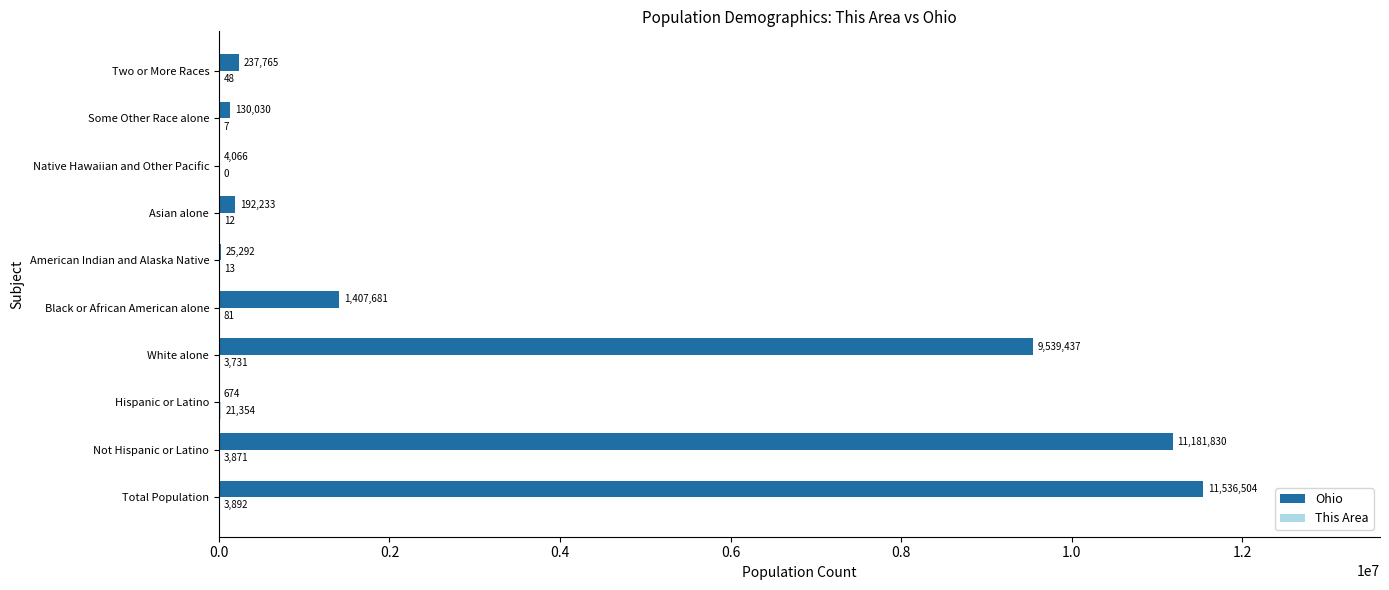

Between Hispanic or Latino and Two or More Races, which series saw the biggest shift?

Ohio